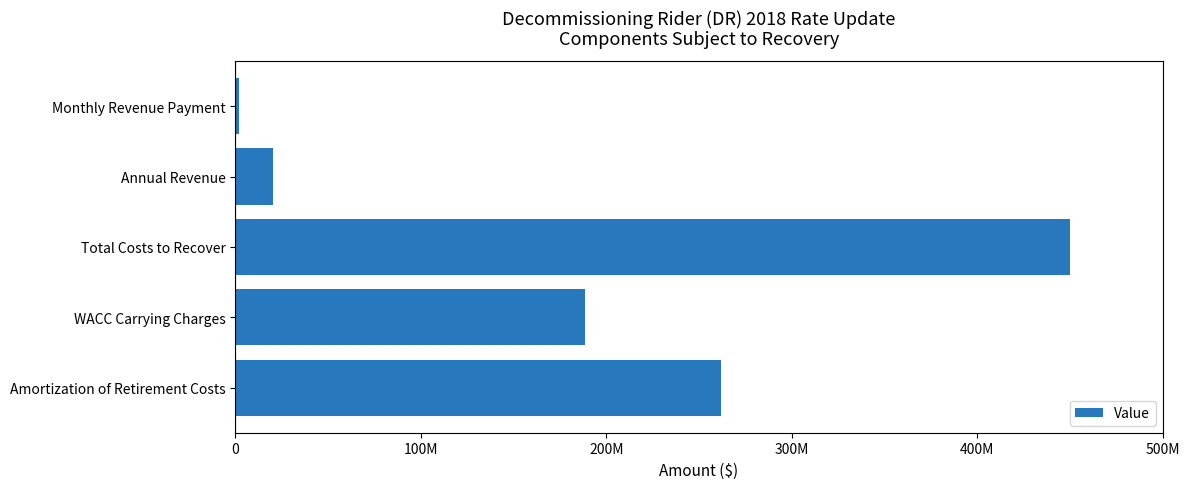

Are the bars horizontal?

Yes